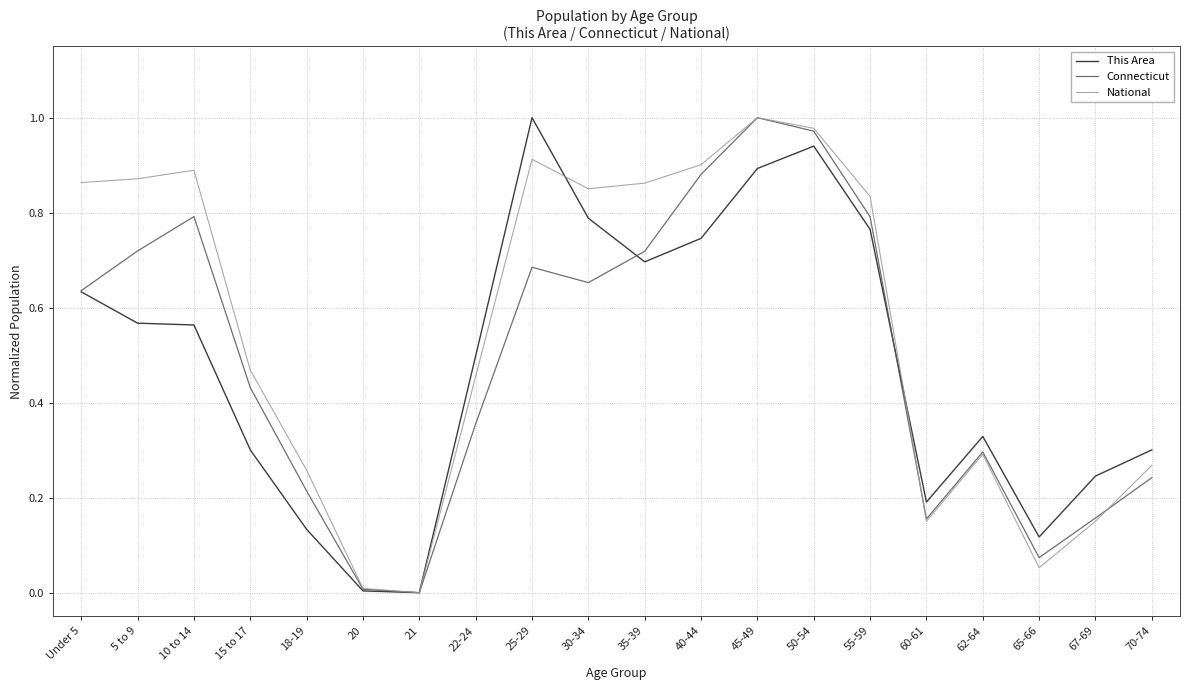

Which series has the largest total across all categories?

National